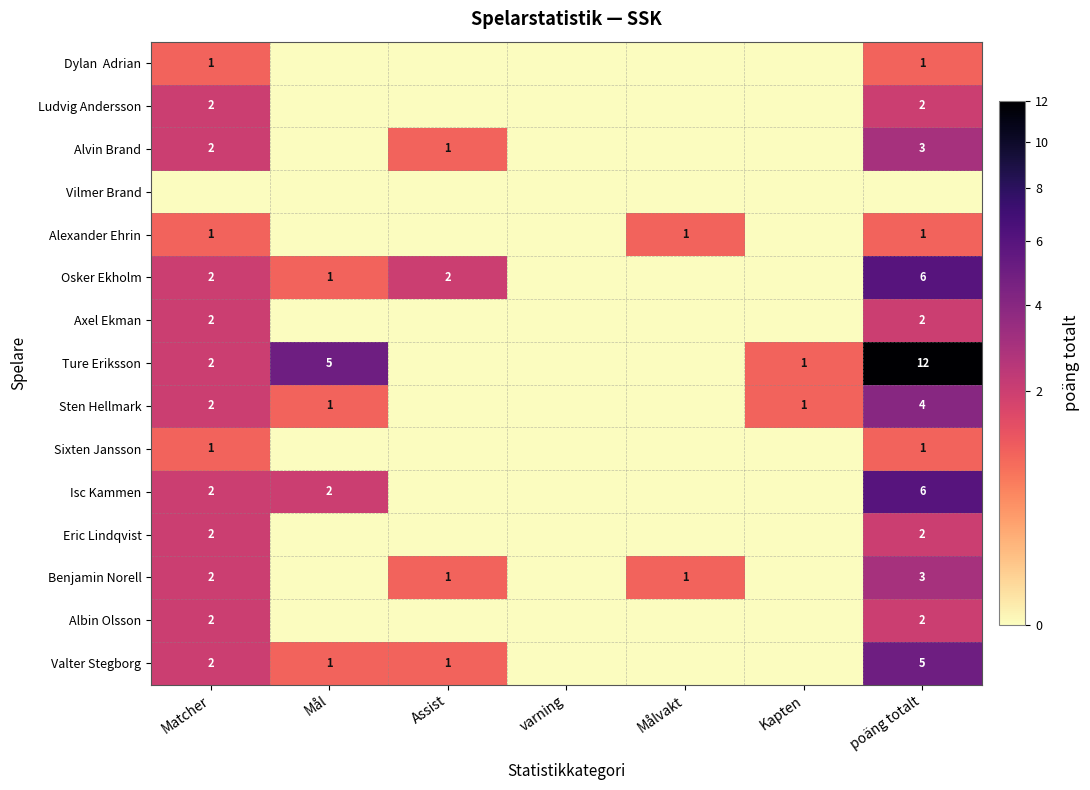

At which category is the sum across all series the highest?

poäng totalt